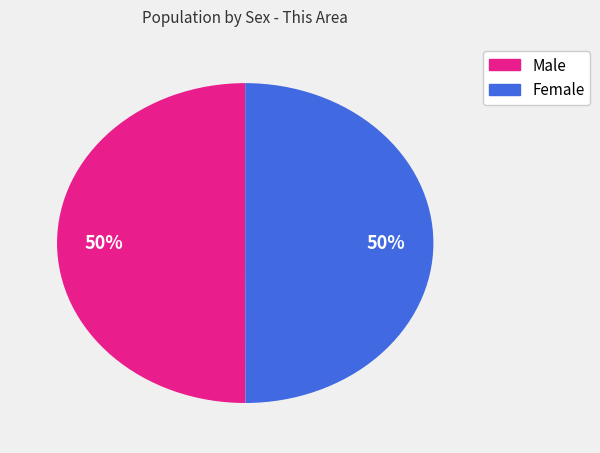

How many slices are in this pie chart?

2